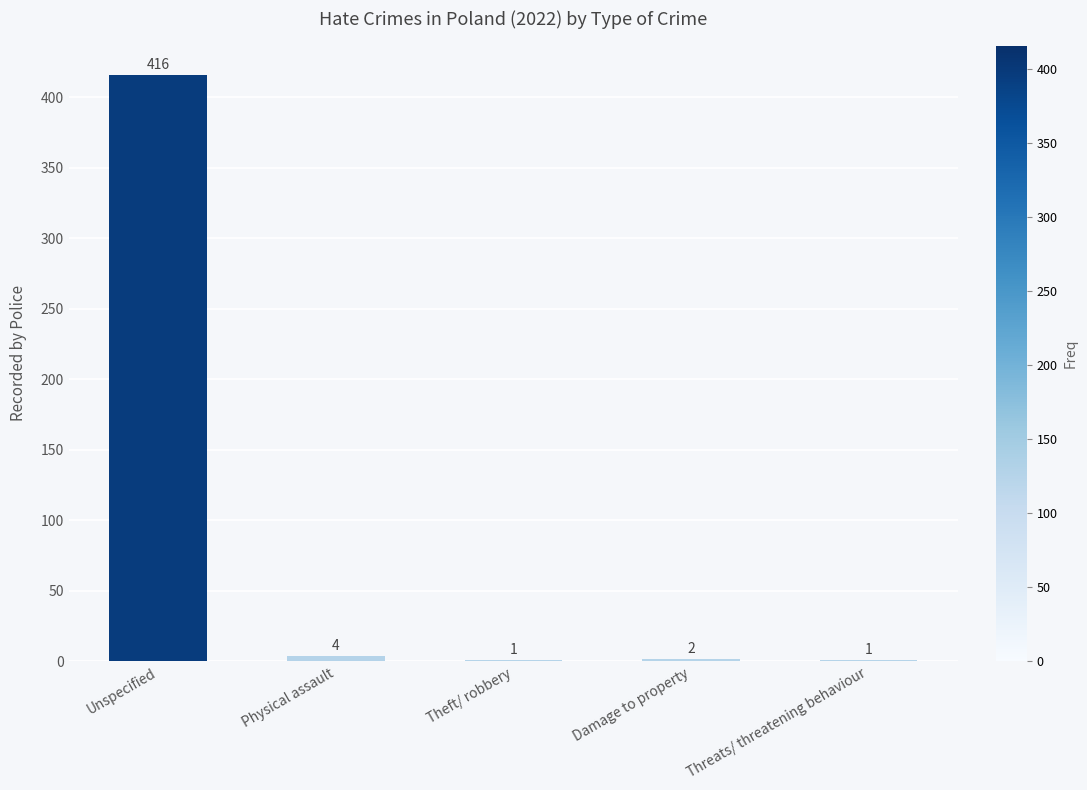

At which label does the data first exceed 2?

Unspecified